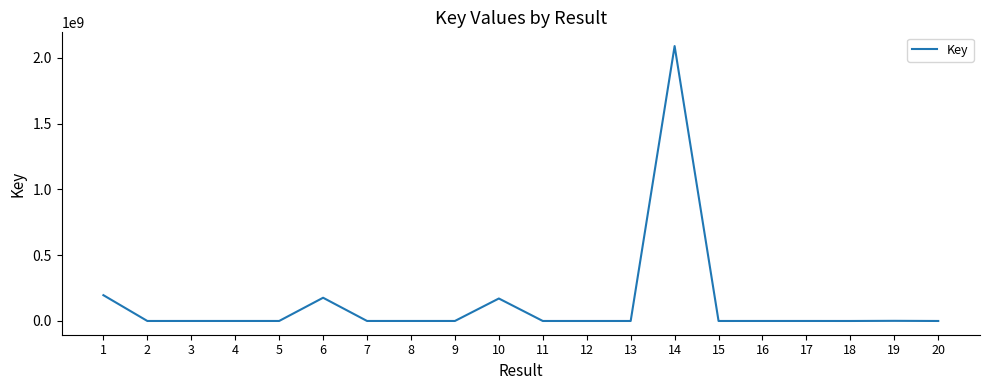

Approximately how many times larger is the value at 1 compared to 20?

35861.9